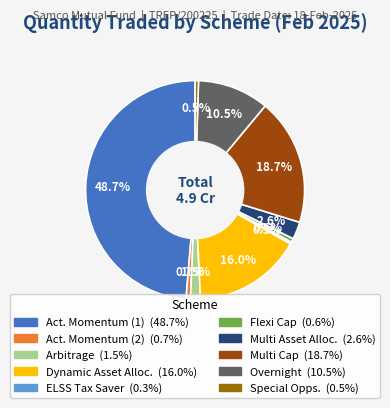

Does any single category account for the majority?

No